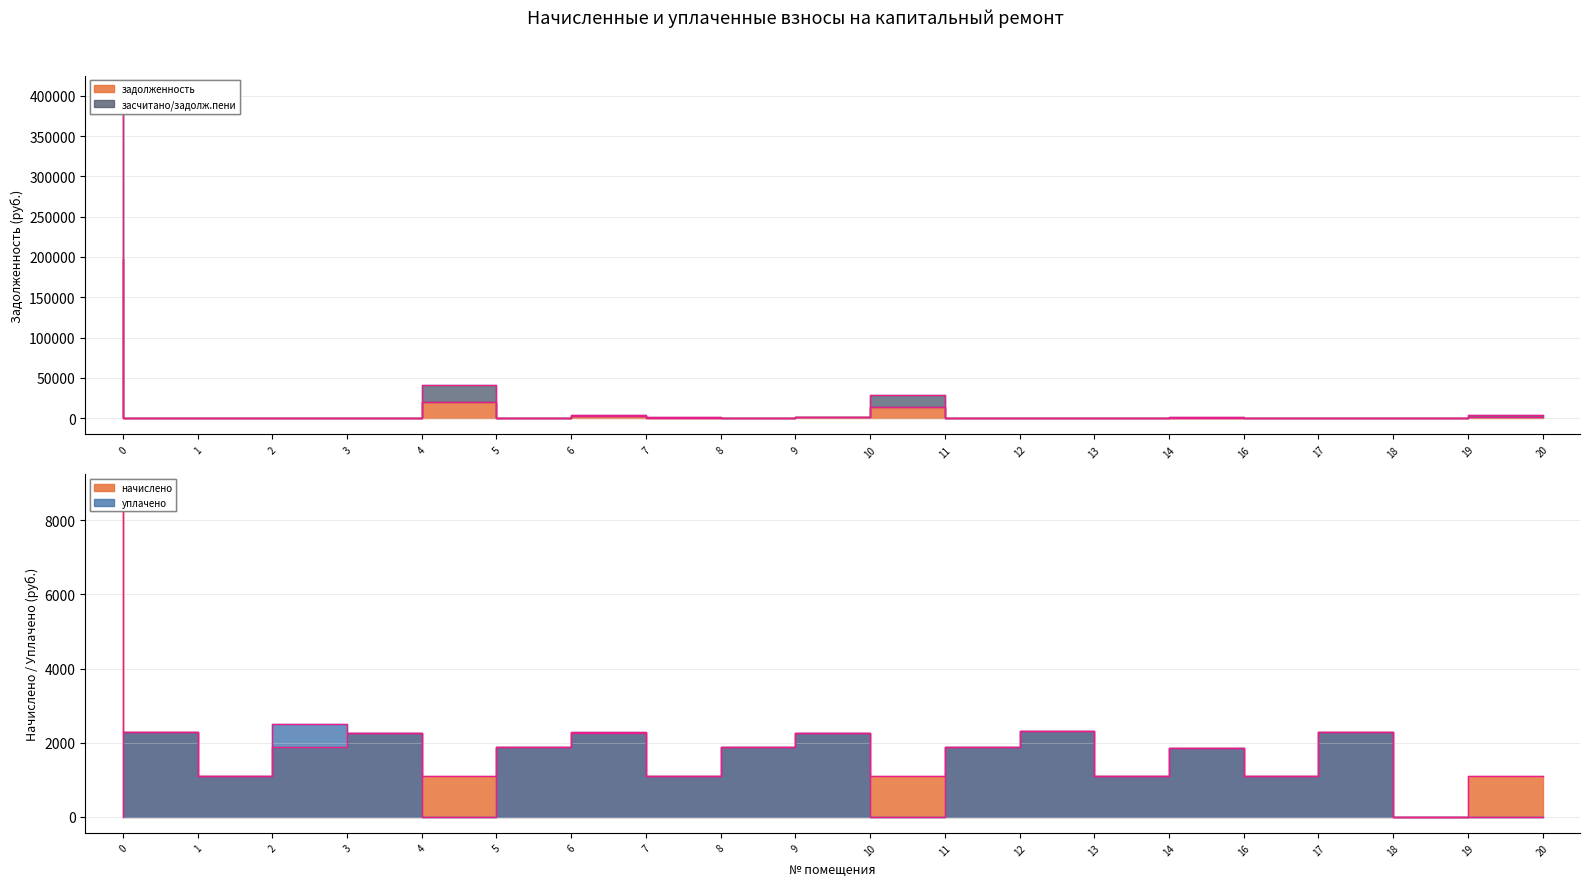

True or false: задолженность has a value of 5232.8 at 5.

False